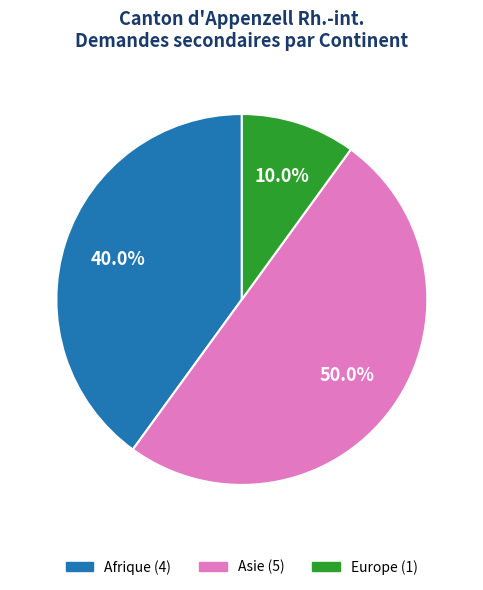

What percentage is the Europe slice, to the nearest percent?

10%